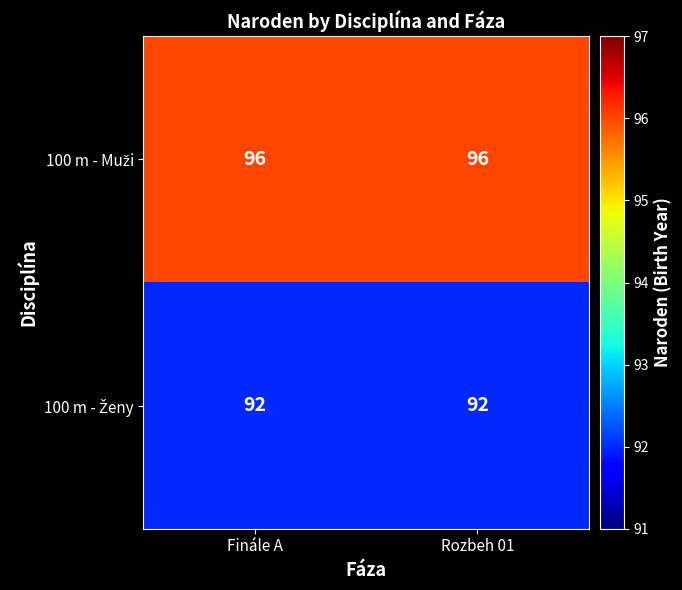

What is the difference between the highest and lowest values at Rozbeh 01?

4